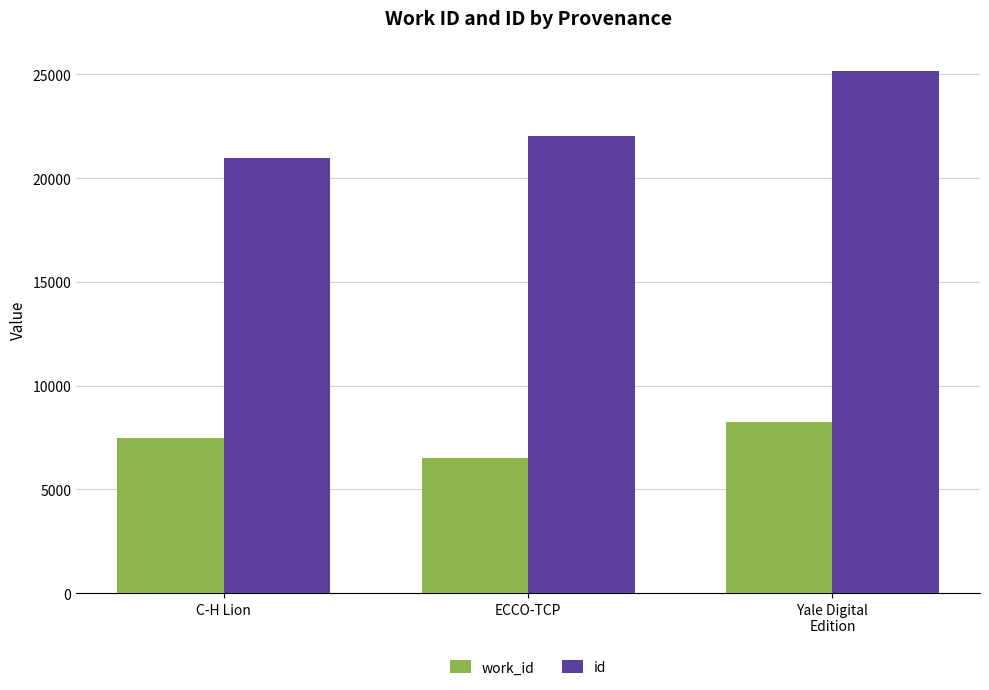

The id series shows 20965 at C-H Lion. True or false?

True